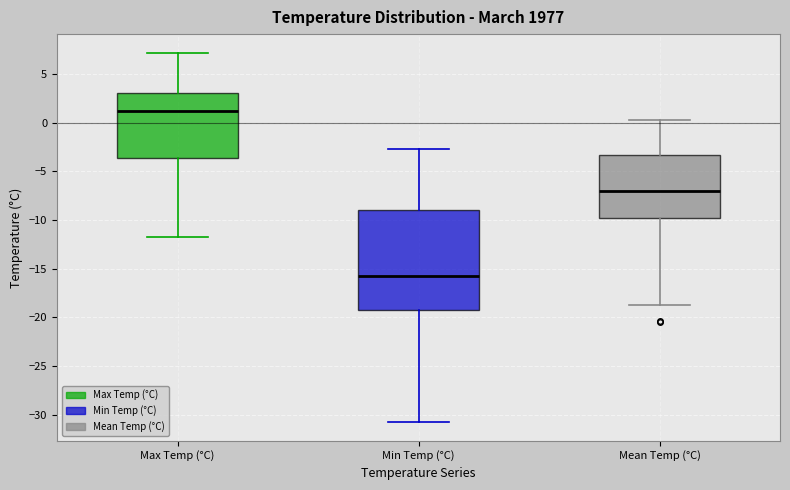

Reading left to right, transcribe this box plot: for each box, give where its median line is, the range the box spans, and where its two whiskers end, as read against the y-axis. The values are not printed on the chart, so give them approximately, as read against the axis.

Max Temp (°C): median 1.0, box -3.5 to 3.0, whiskers -12.0 to 7.0
Min Temp (°C): median -16.0, box -19.0 to -9.0, whiskers -31.0 to -2.5
Mean Temp (°C): median -7.0, box -9.5 to -3.5, whiskers -18.5 to 0.5